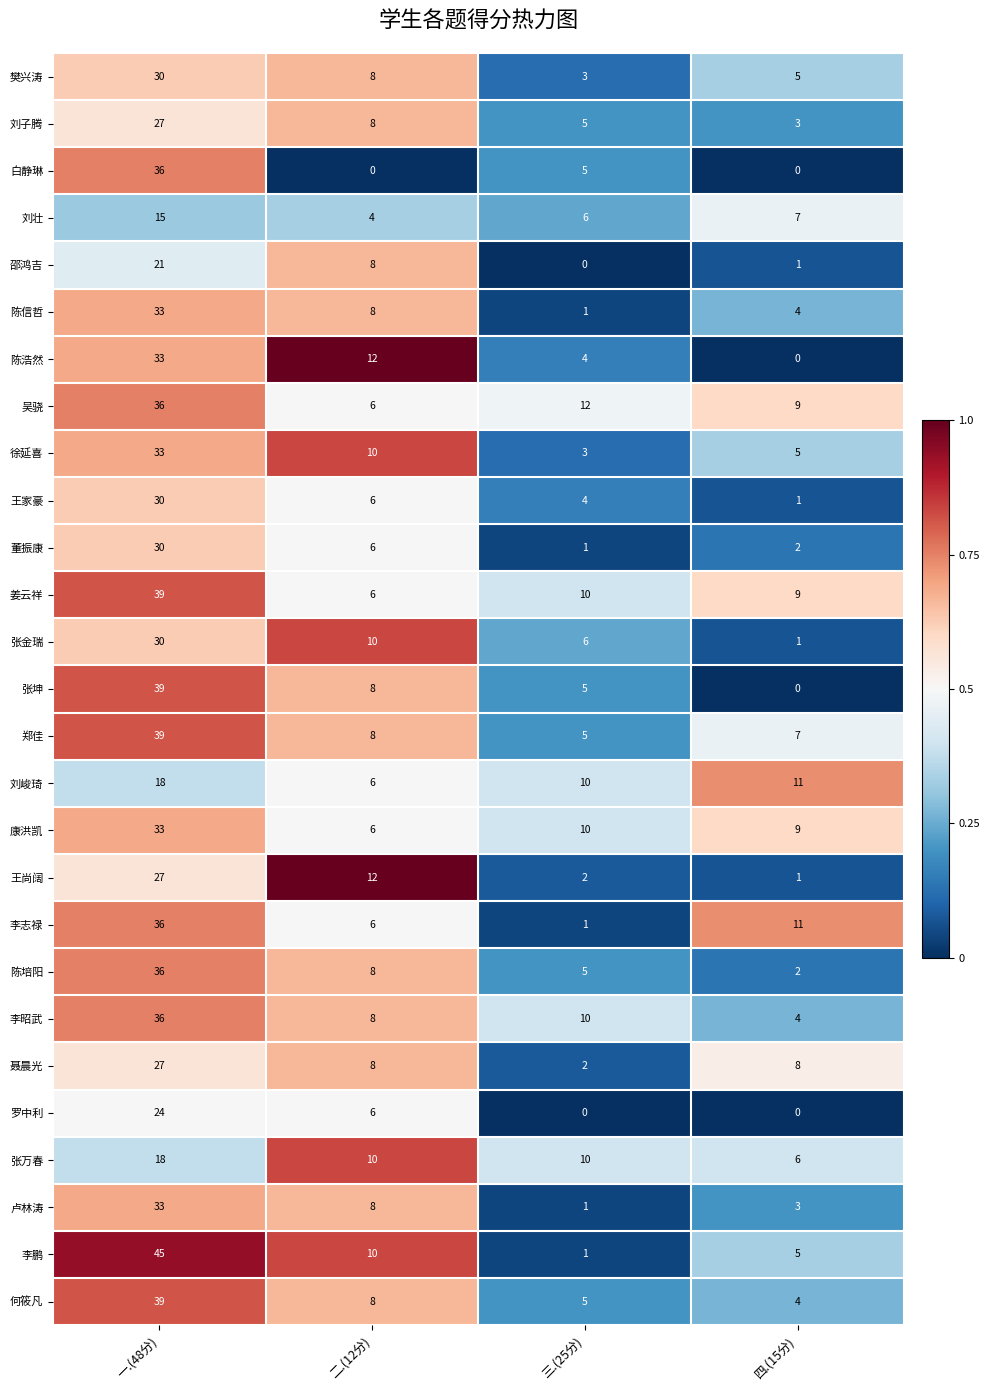

Which series has the largest total across all categories?

姜云祥